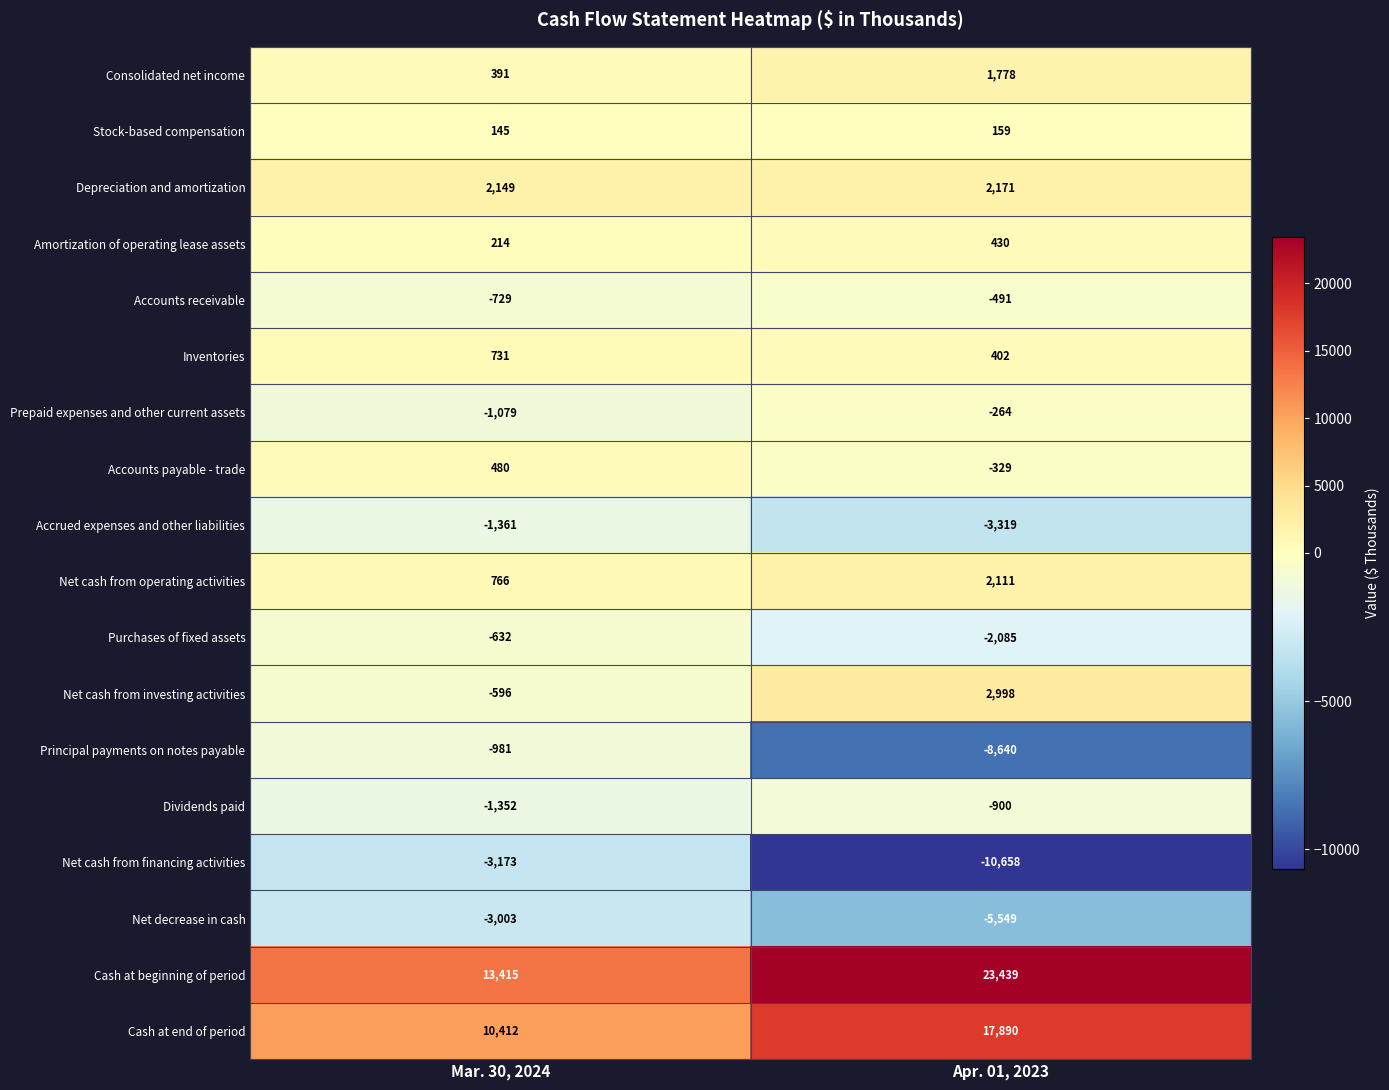

At which category is the sum across all series the highest?

Apr. 01, 2023